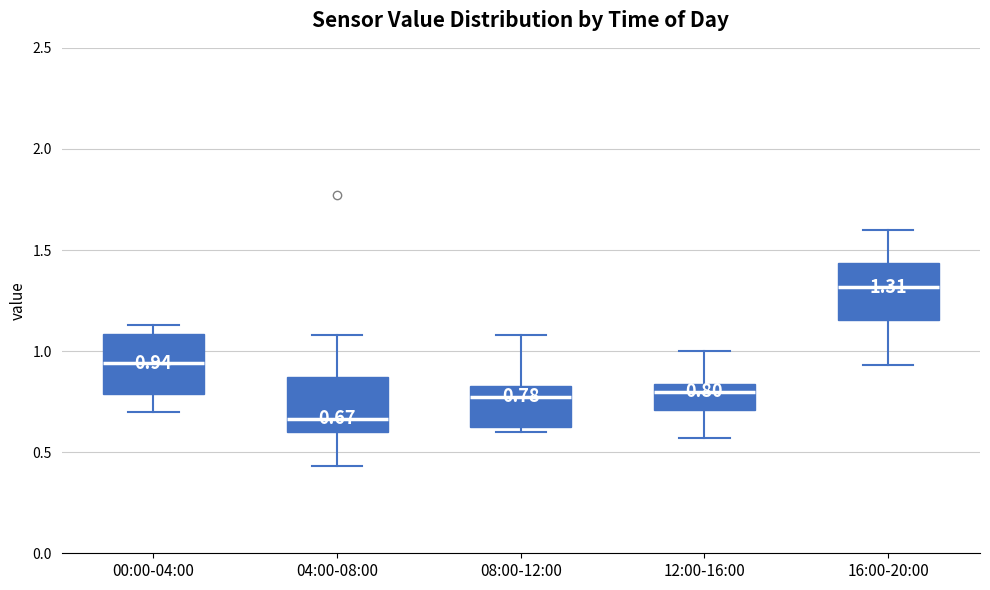

Which box has the lowest median line?

04:00-08:00